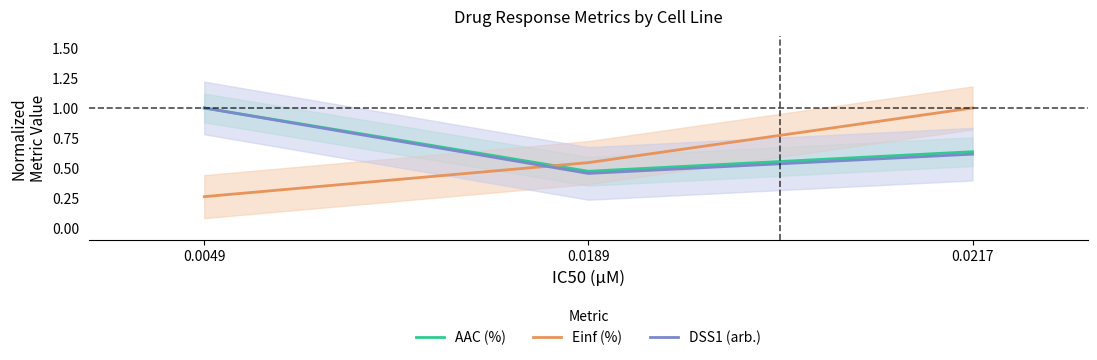

What is the highest value of the Einf (%) series?

1.0